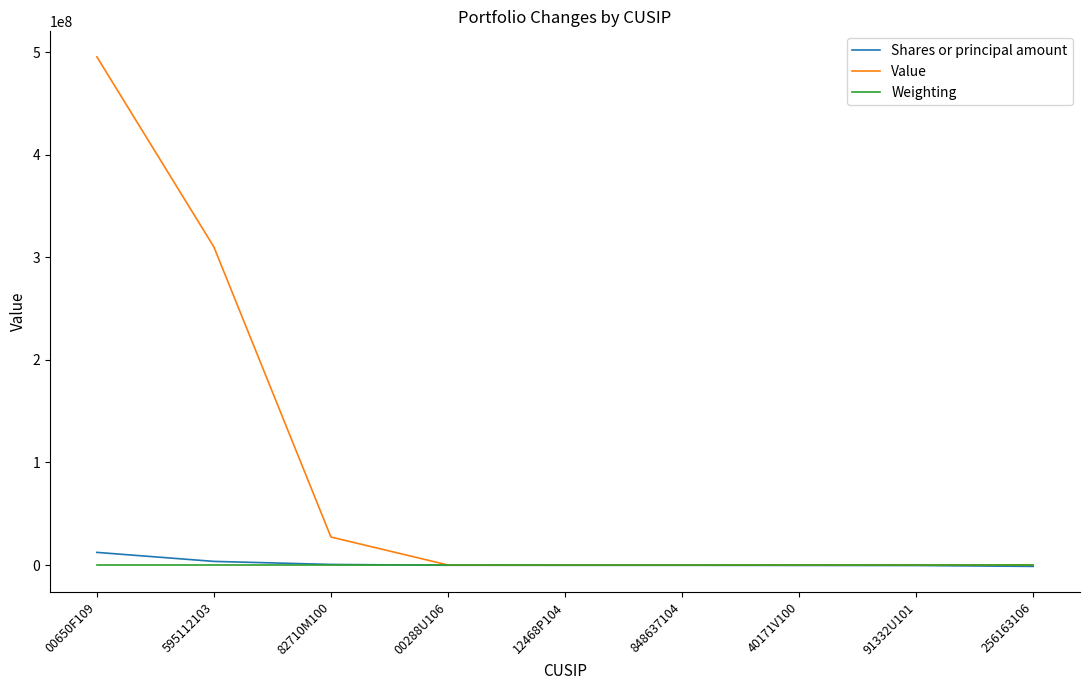

Which series has the largest total across all categories?

Value